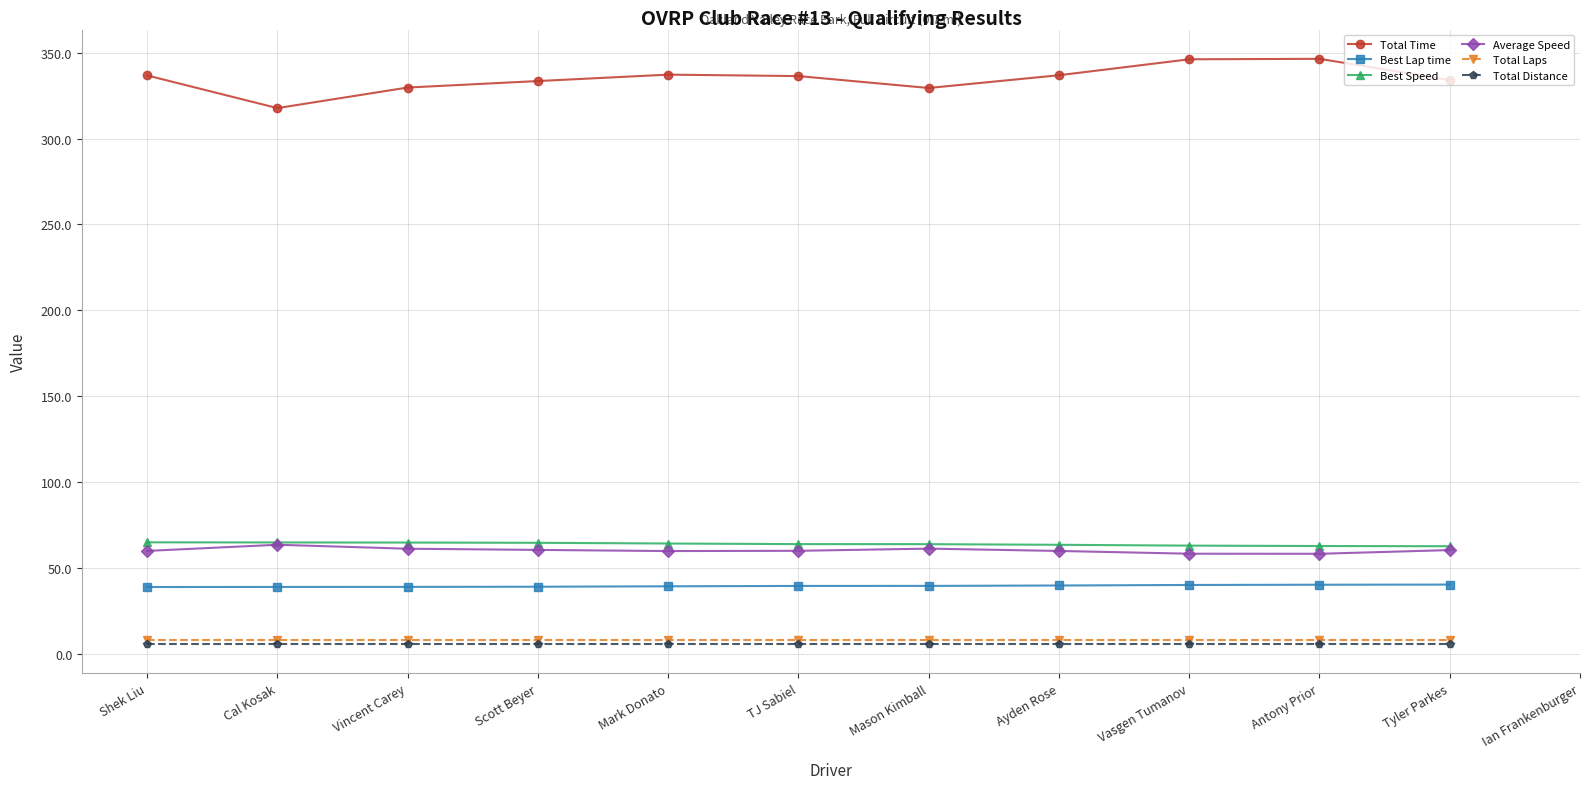

At which label is Total Laps closest to 8?

Shek Liu